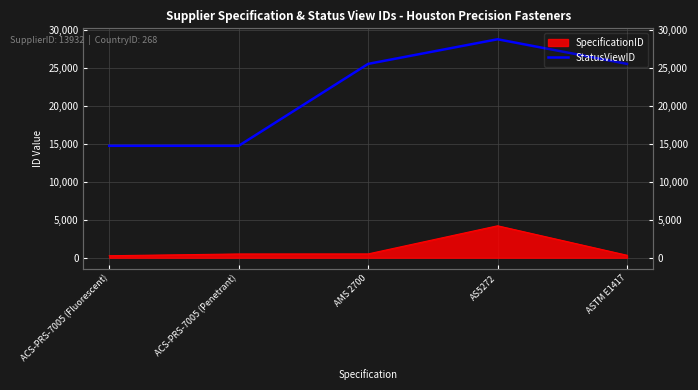

True or false: the data shows 25547 at AMS 2700.

True